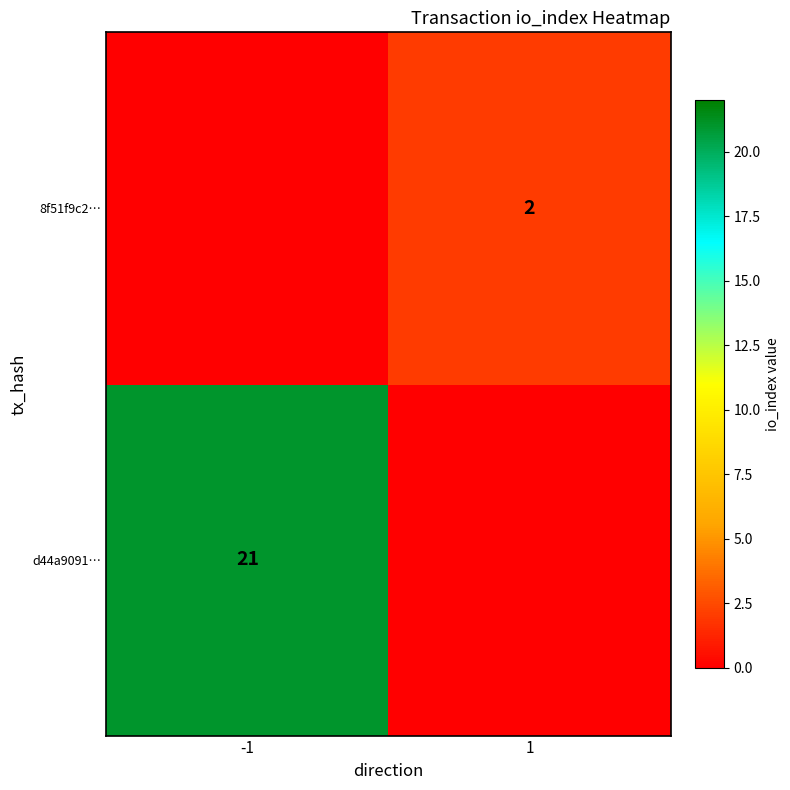

Is it true that d44a9091… equals 21 at -1?

True